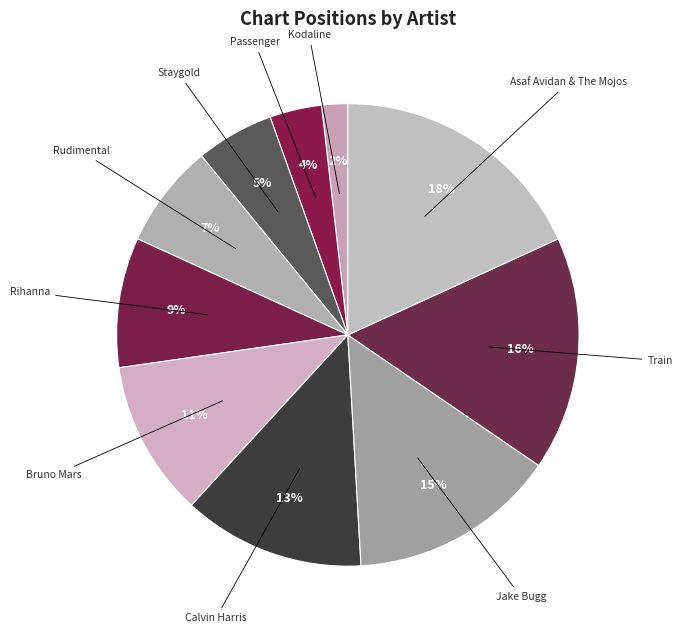

To the nearest percent, what is the average slice percentage?

10%